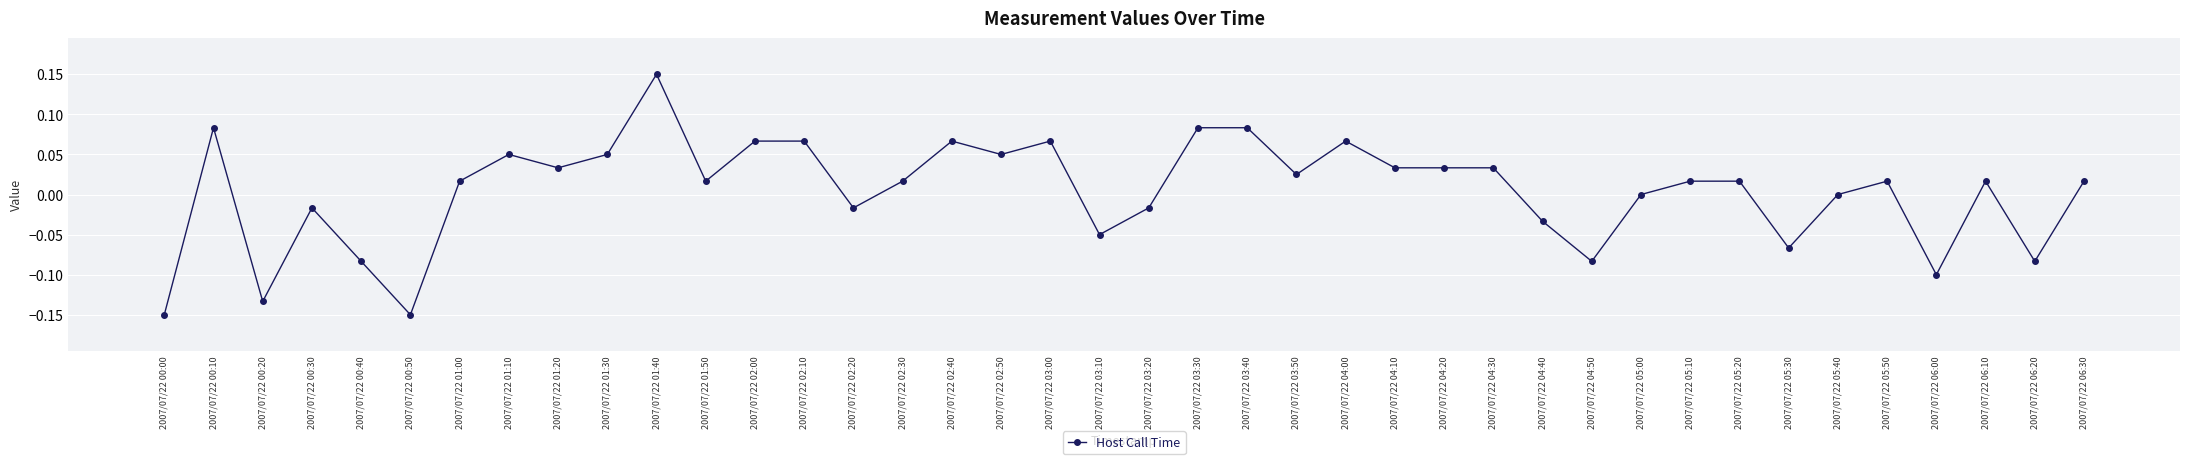

What is the difference between the second highest and minimum values?

0.2